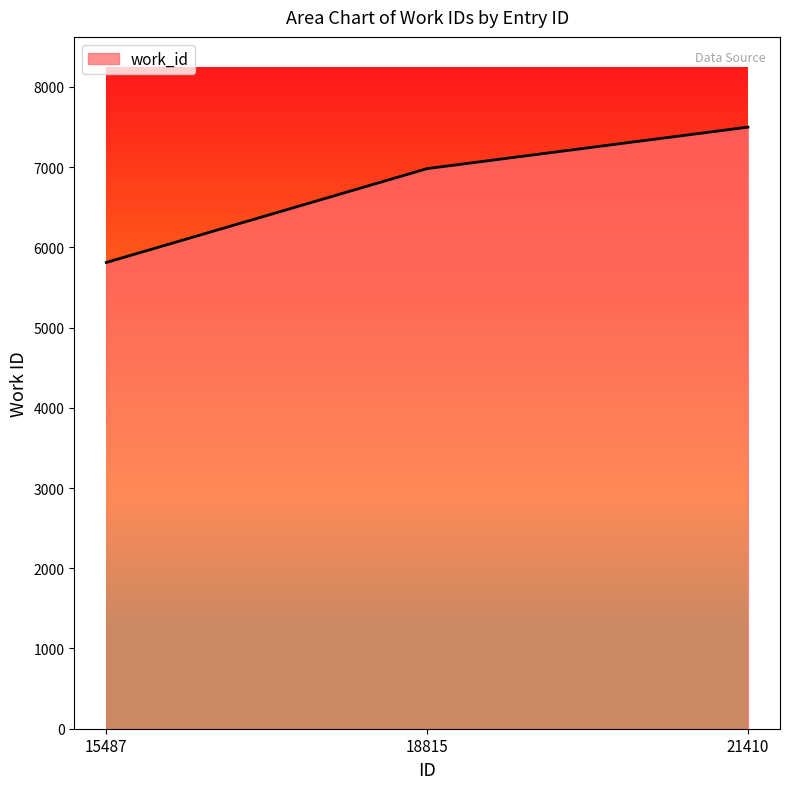

Is it true that the value at 21410 is 7499?

True